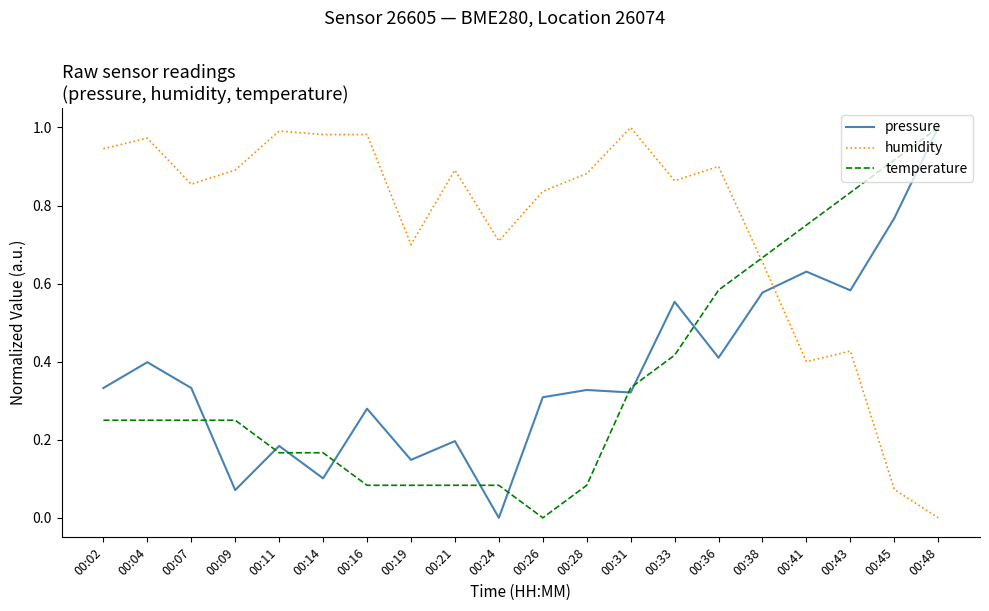

At 00:07, list the series in order from smallest to largest.

temperature, pressure, humidity